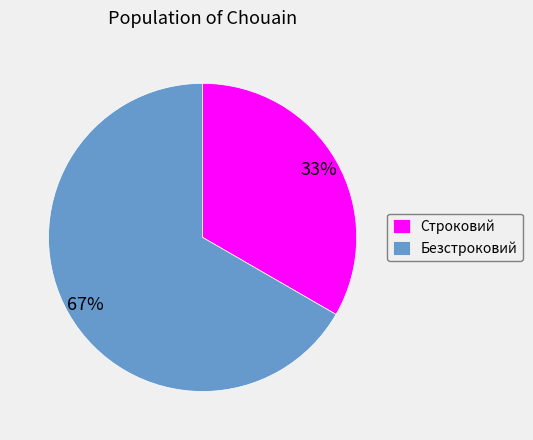

Which slice is the smallest?

Строковий